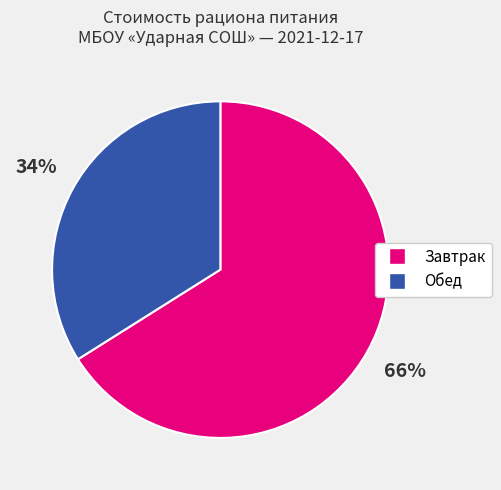

Is there a majority slice in this chart?

Yes